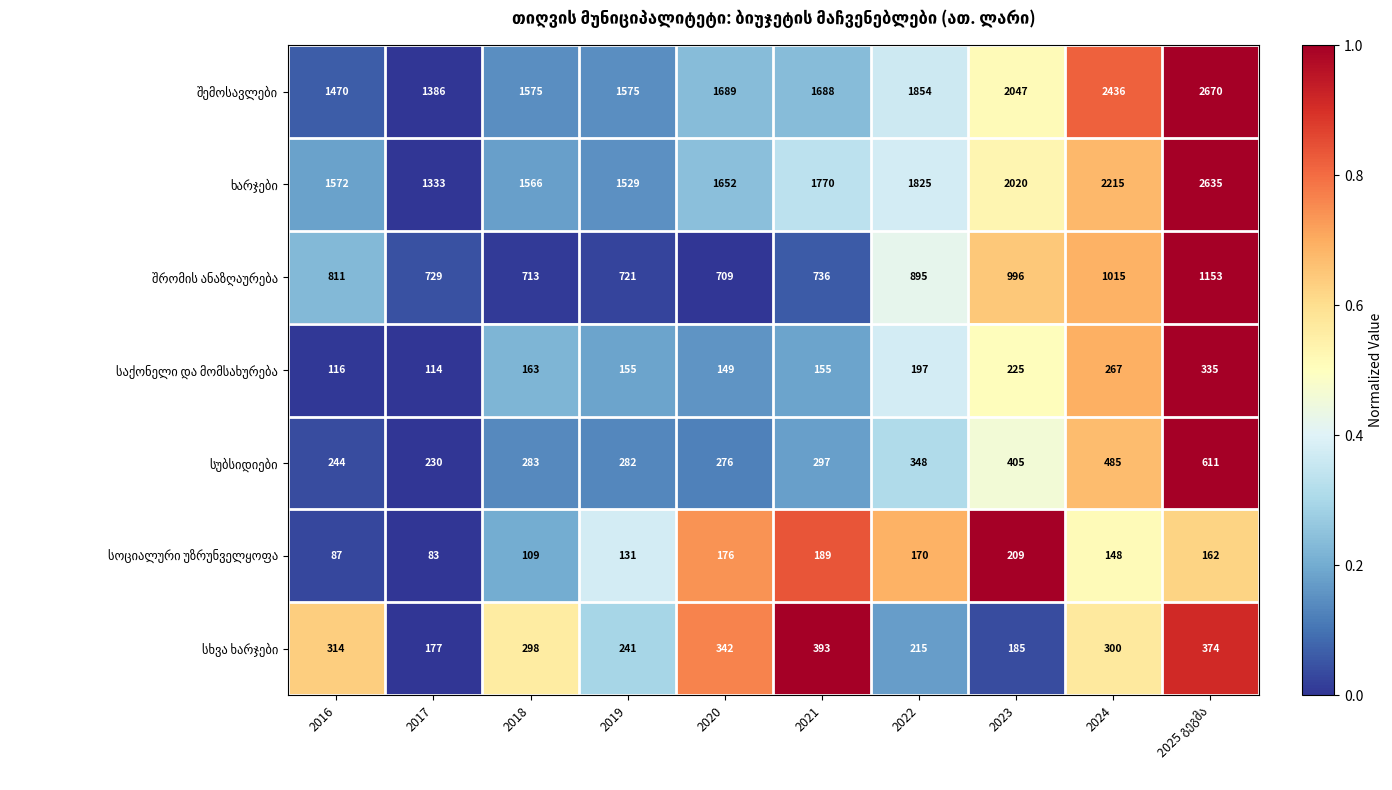

Count the number of categories in the chart.

10